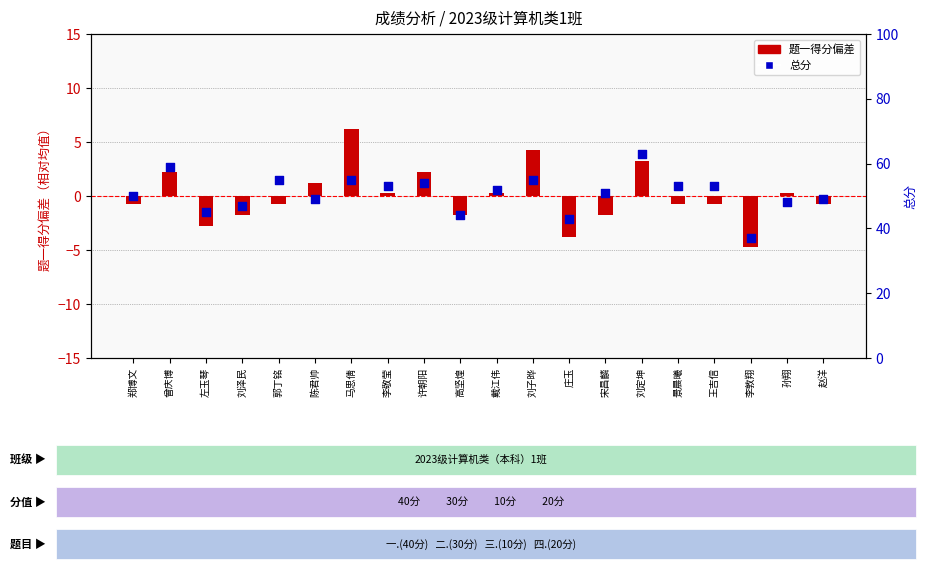

Which series has the largest total across all categories?

总分